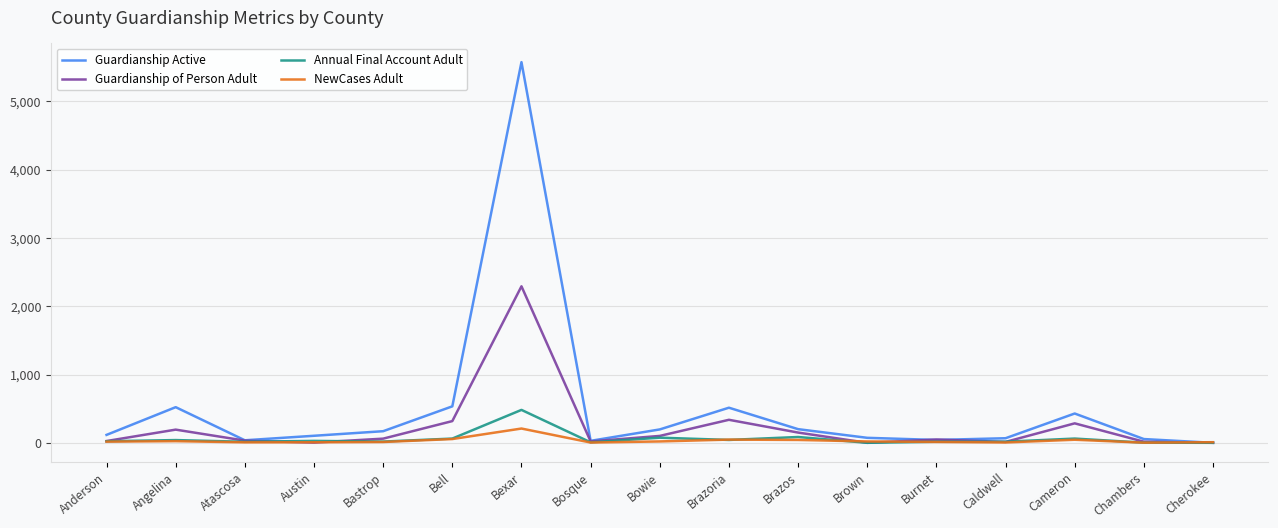

Is the value of Guardianship Active at Bexar greater than the value of Guardianship of Person Adult at Brazos?

Yes